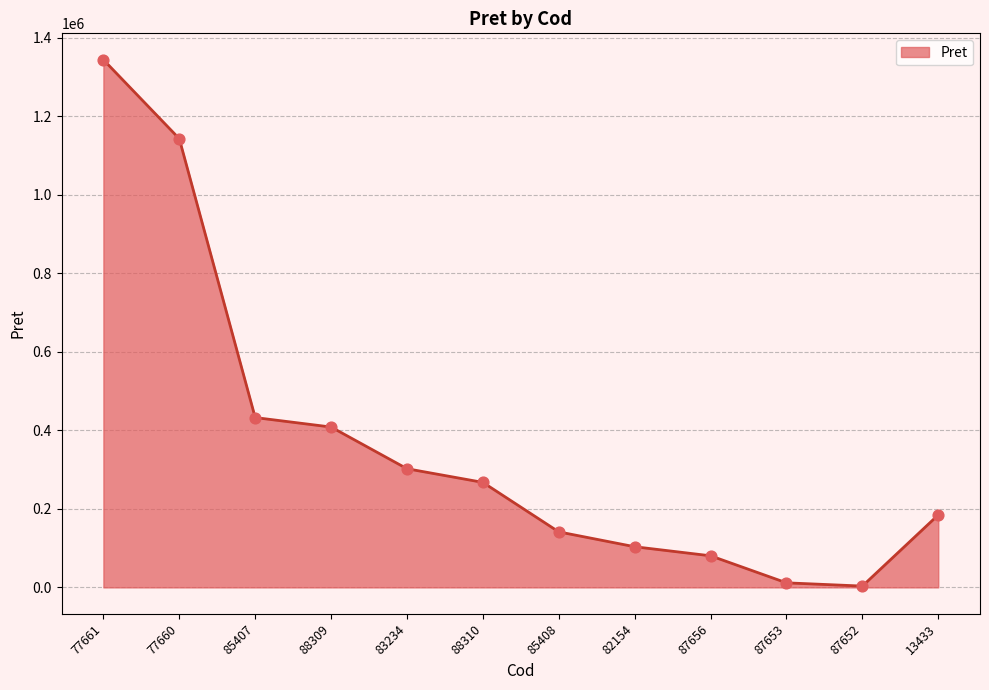

What is the change in value from 77660 to 87653?

-1131279.3